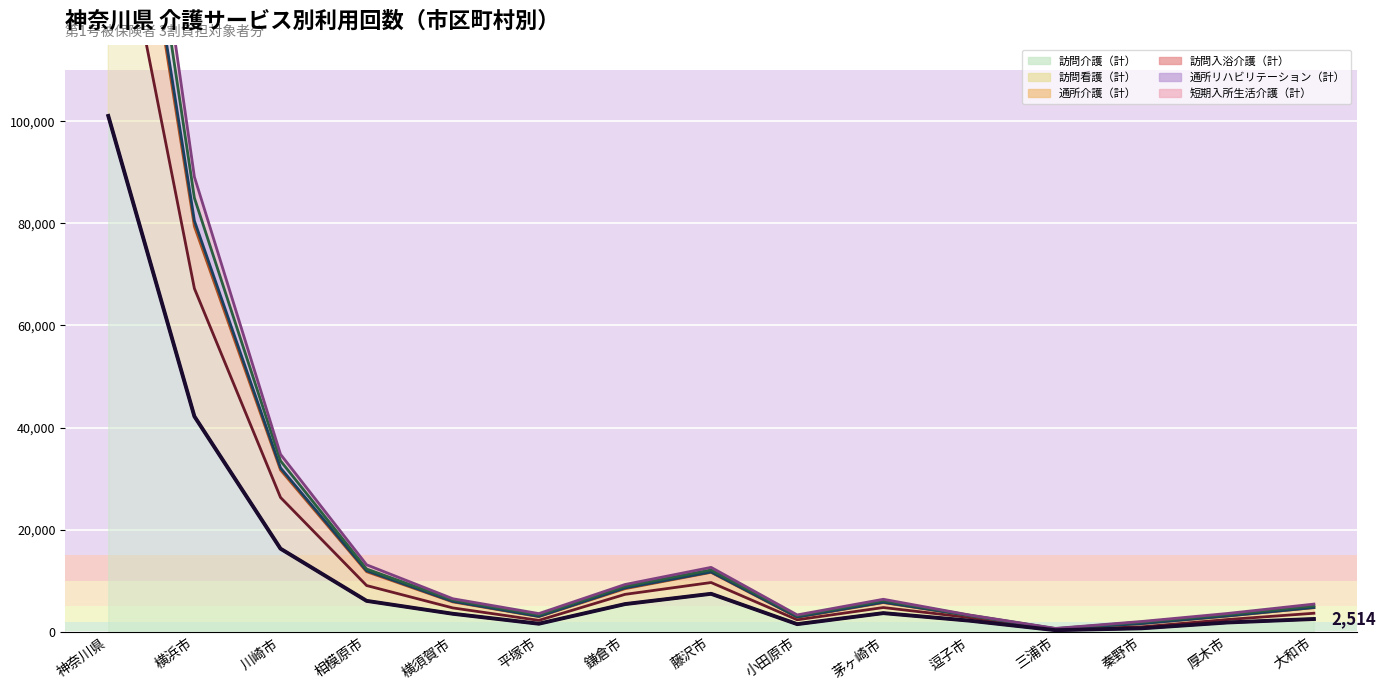

Is this an area chart (filled region under the line)?

No